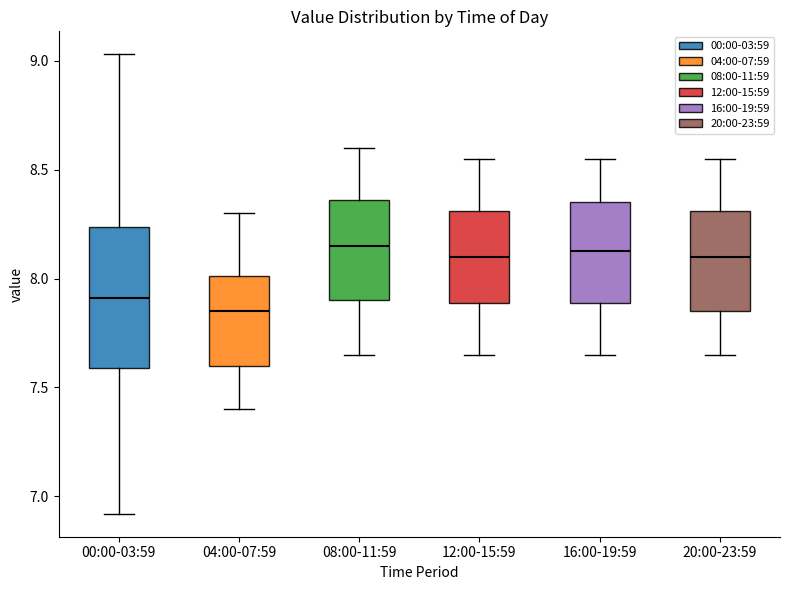

Where does the lower whisker of the box for 16:00-19:59 end on the y-axis? The values are not printed on the chart, so give them approximately, as read against the axis.

7.65